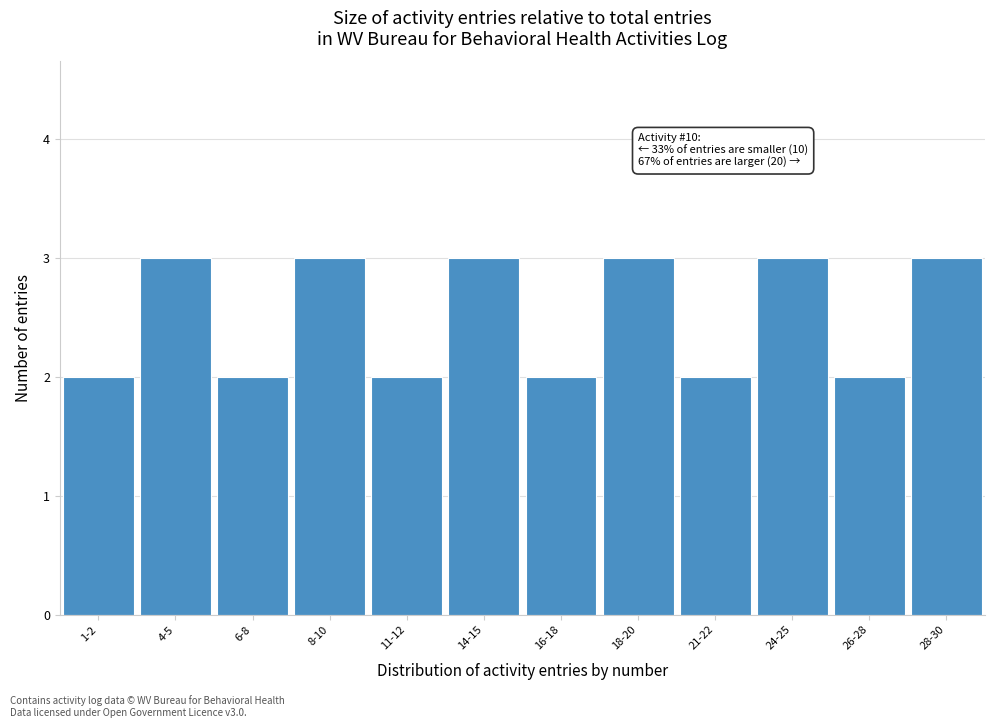

Reading left to right, extract all data points from this chart.

2	3	2	3	2	3	2	3	2	3	2	3